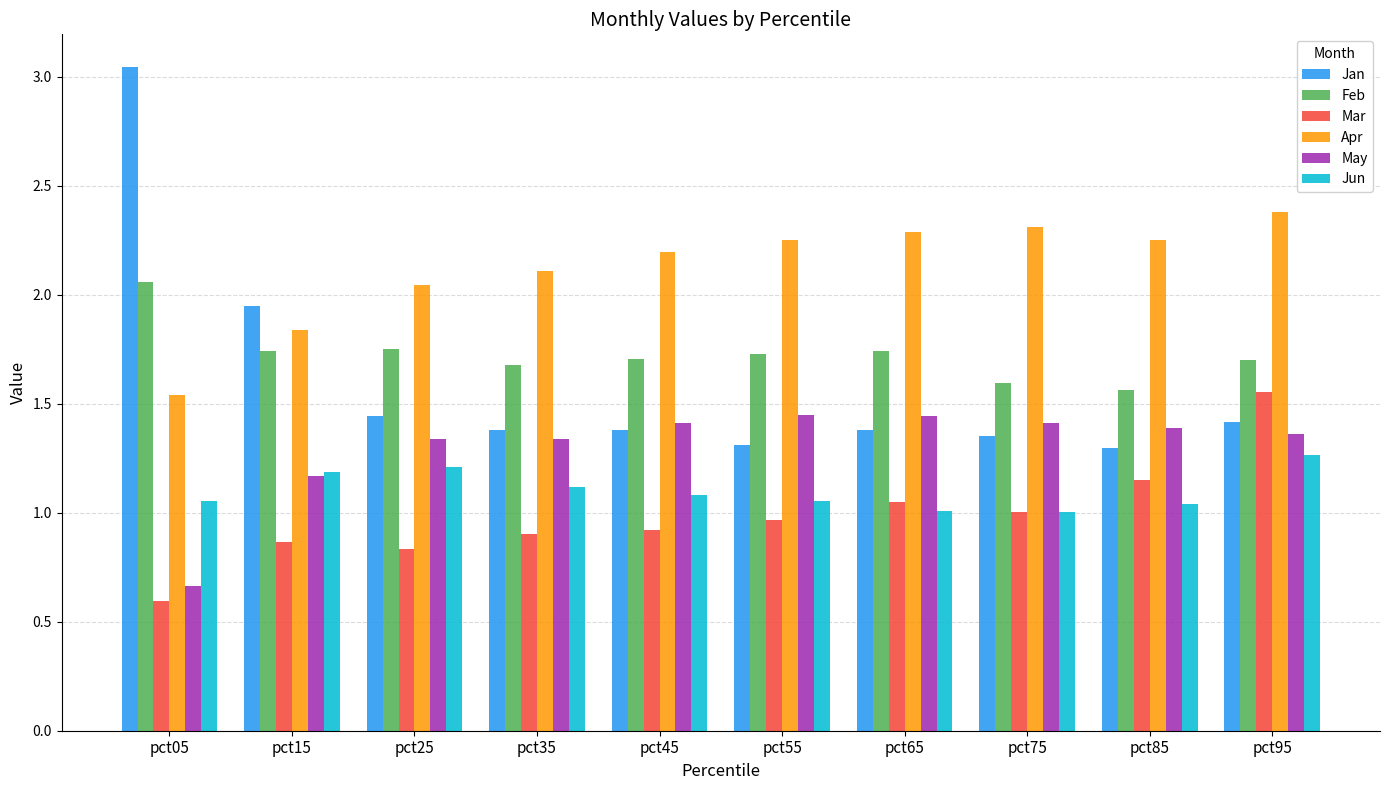

How many bars are there in each group?

6